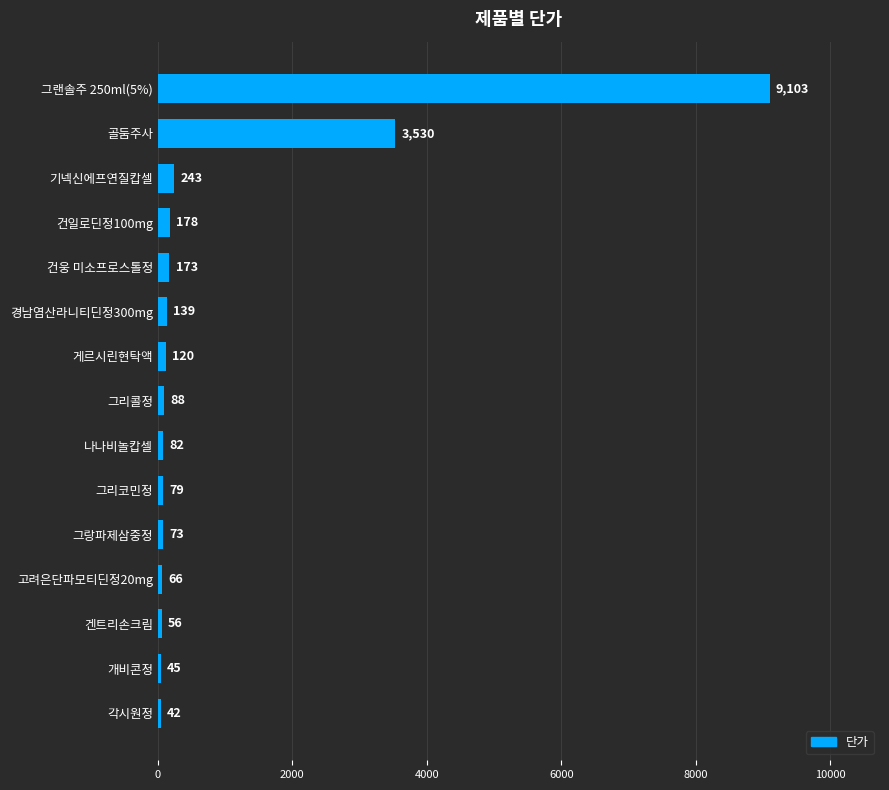

True or false: the data shows 4714 at 골둠주사.

False